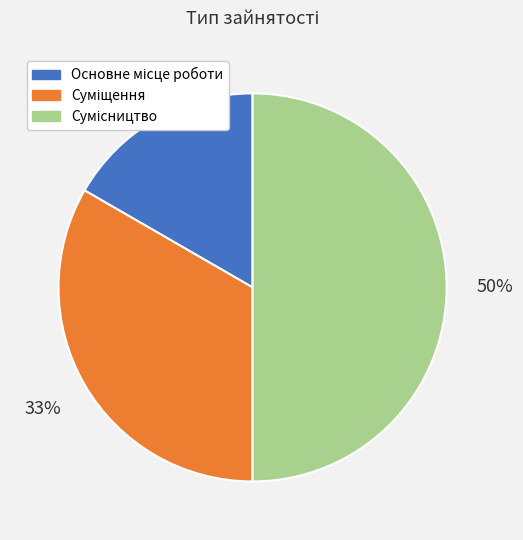

To the nearest percent, what is the difference between the largest and smallest slice percentages?

33%